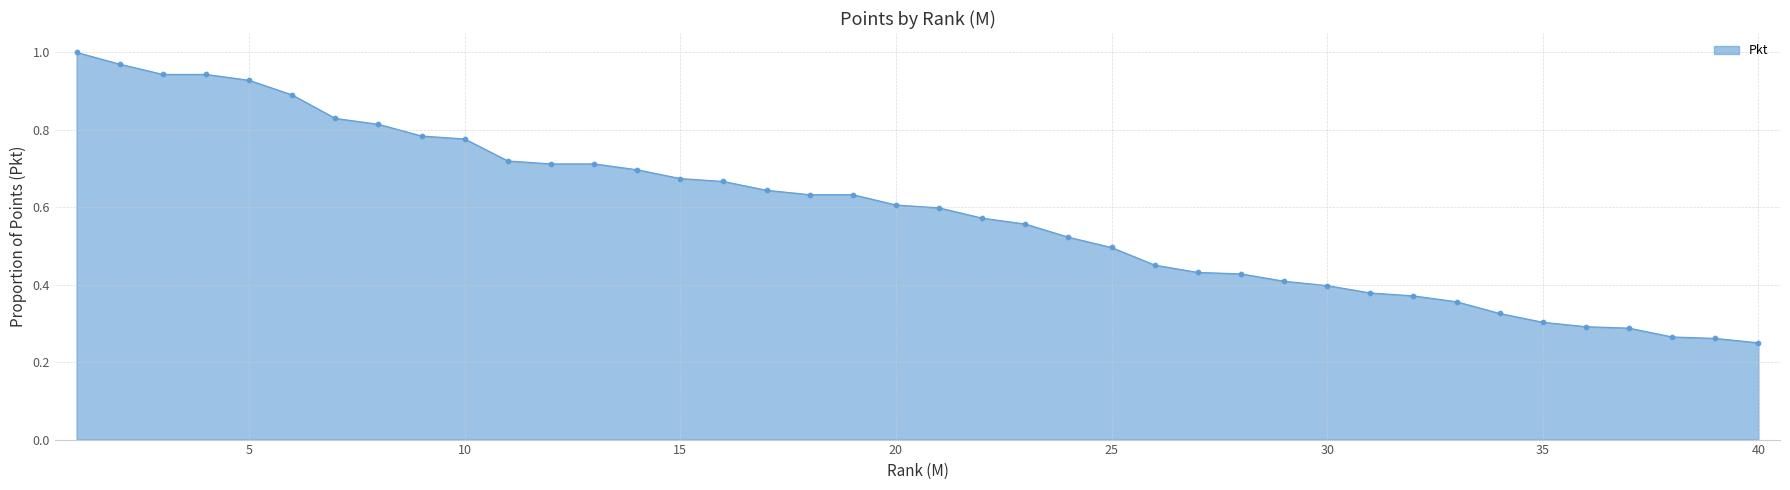

How many lines are shown in the chart?

1